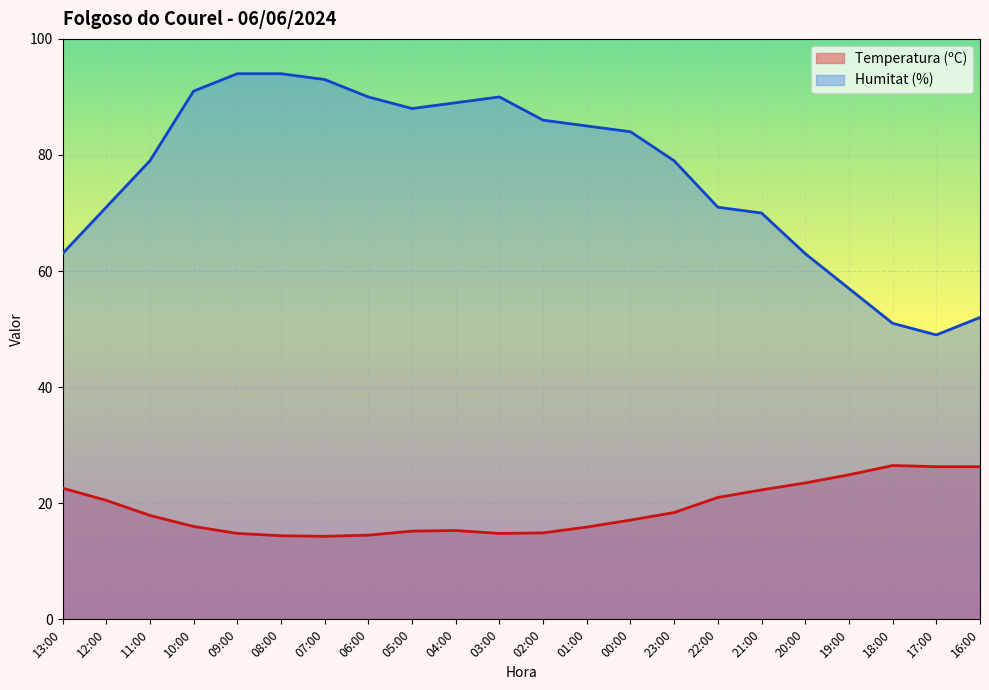

What position from the right is 01:00?

10